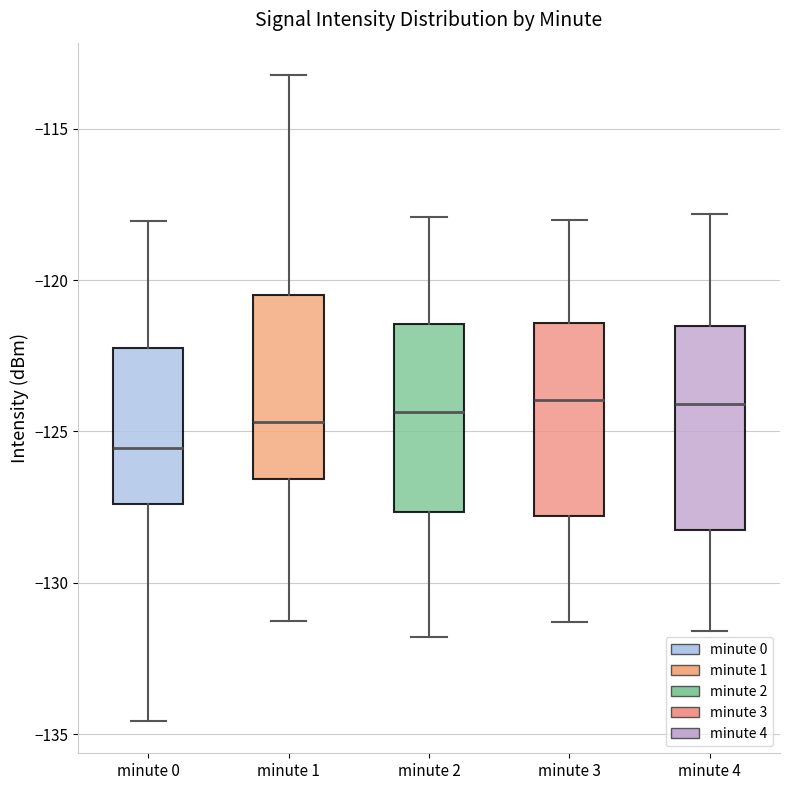

Where is the lower edge of the box for minute 4 on the y-axis? The values are not printed on the chart, so give them approximately, as read against the axis.

-128.0